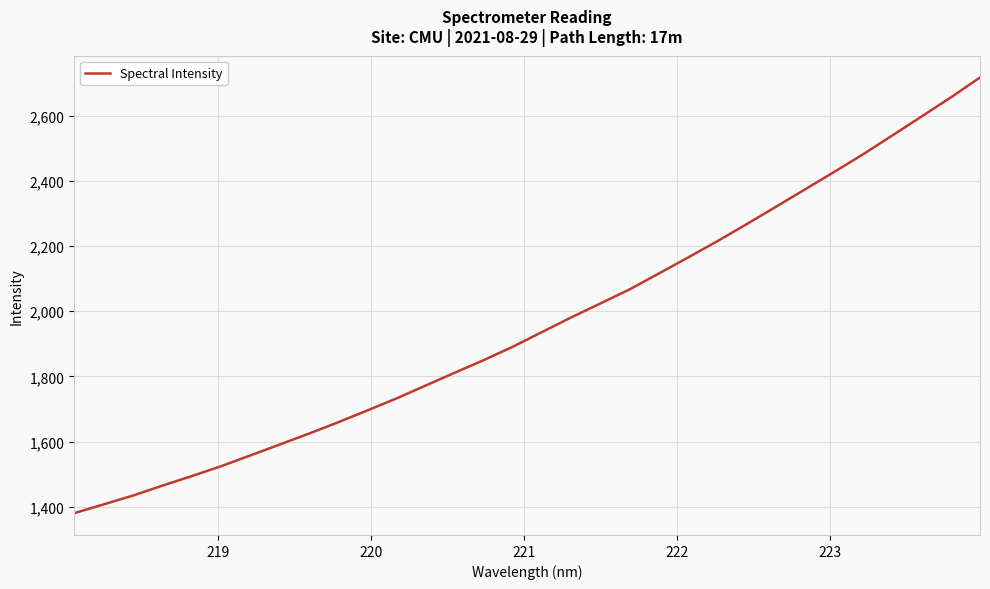

What is the difference between the maximum and minimum values?

1336.5